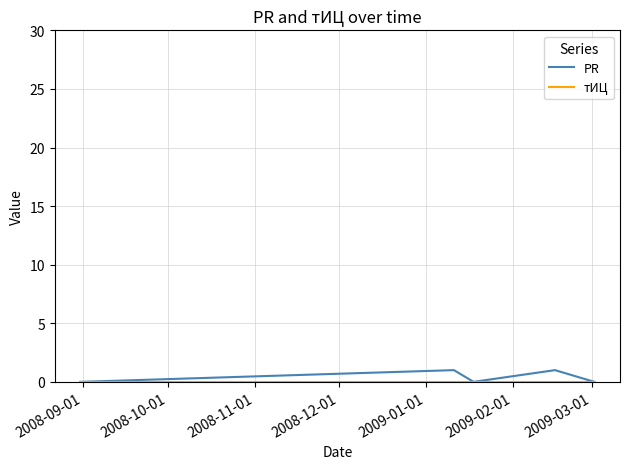

Is this an area chart (filled region under the line)?

No